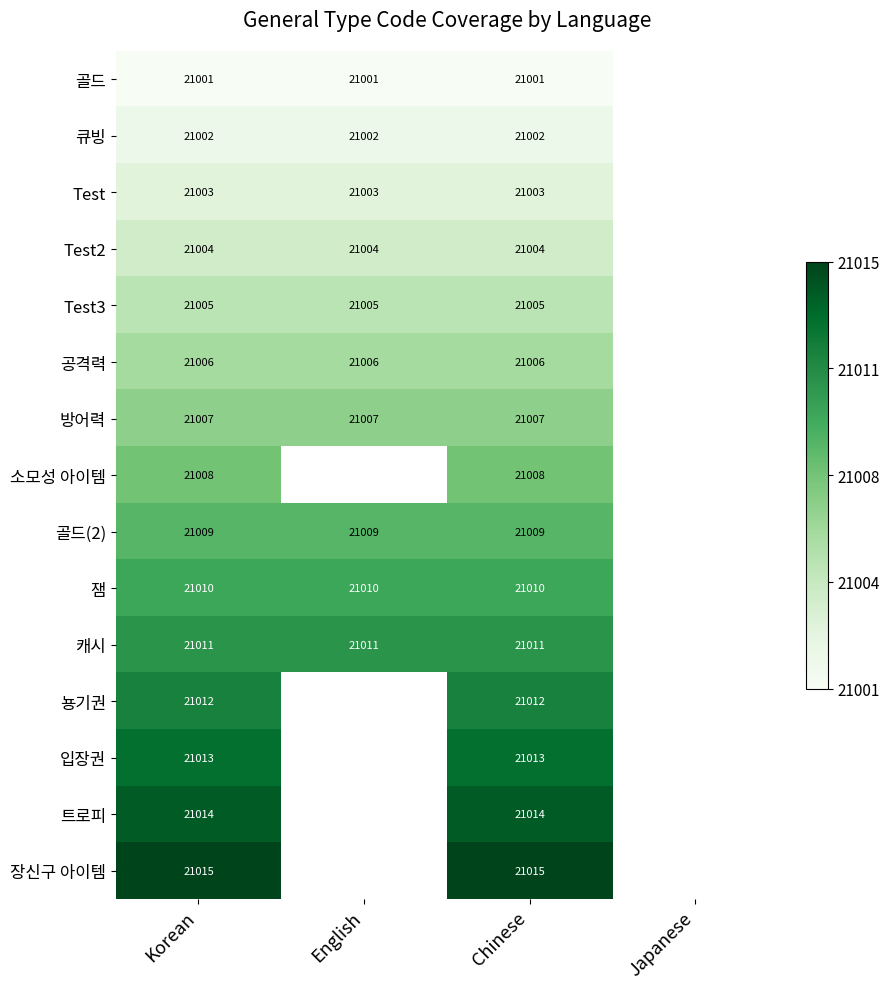

Rank the series at Chinese from lowest to highest value.

골드, 큐빙, Test, Test2, Test3, 공격력, 방어력, 소모성 아이템, 골드(2), 잼, 캐시, 뇽기권, 입장권, 트로피, 장신구 아이템